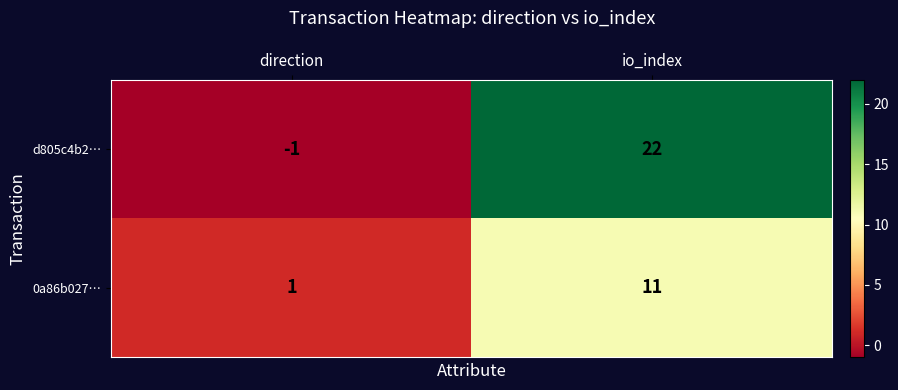

List the series in order of their peak value, highest first.

d805c4b2…, 0a86b027…